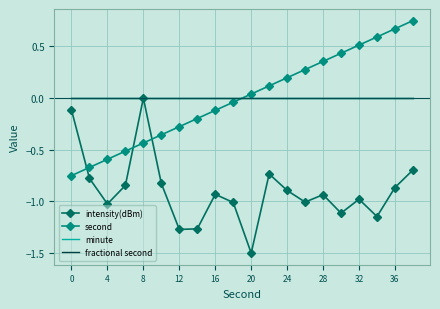

How many interior local peaks does the intensity(dBm) series have?

5